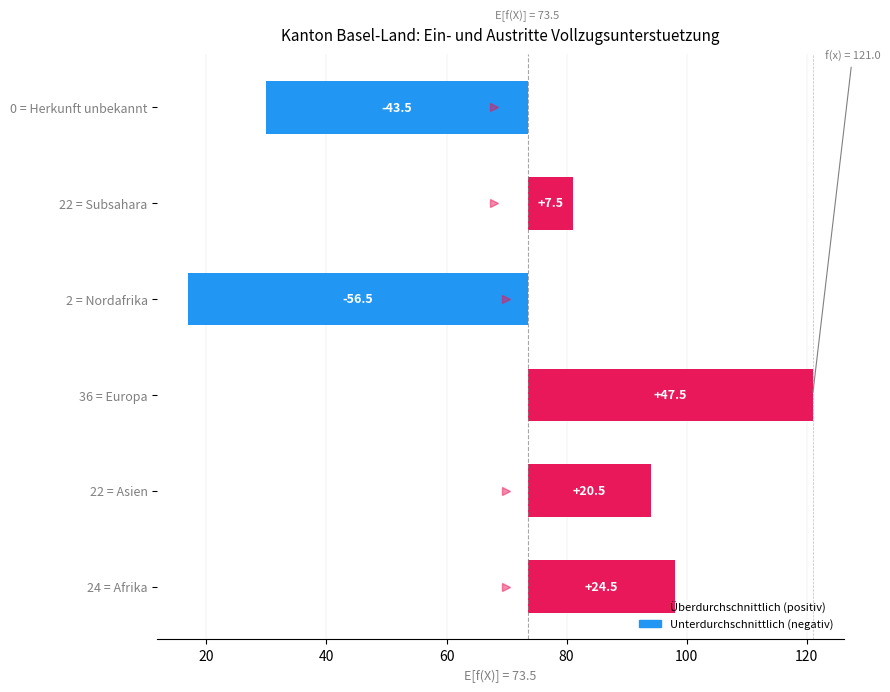

What is the maximum value shown in the chart?

47.5